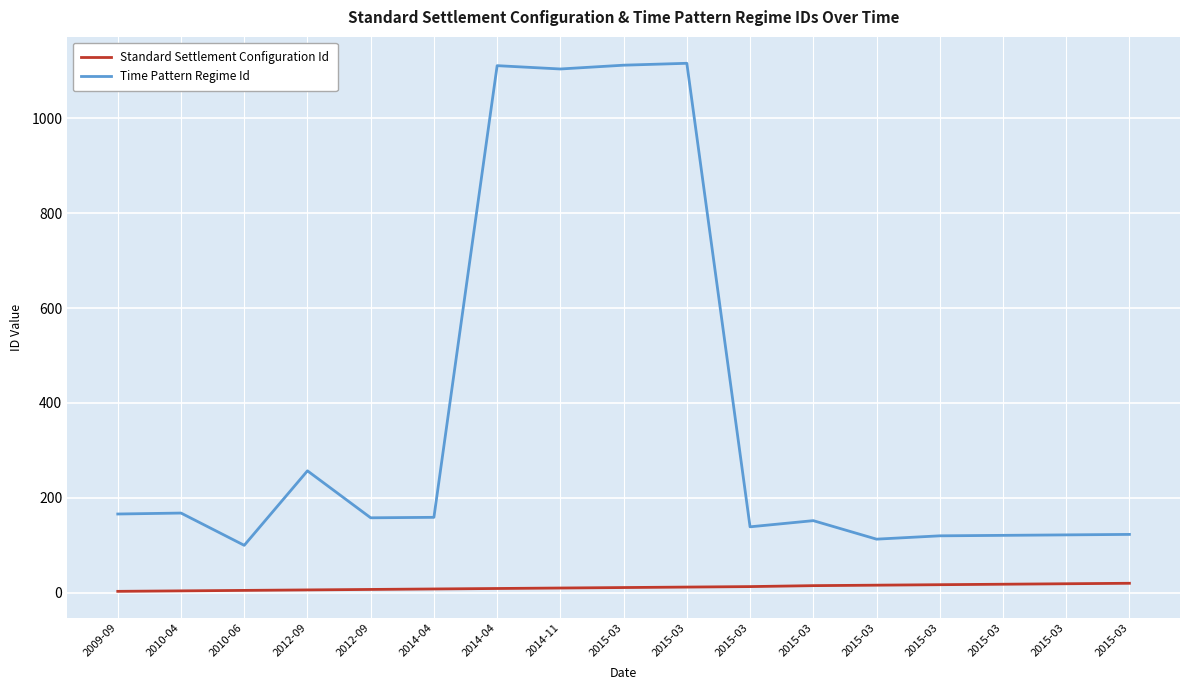

True or false: Standard Settlement Configuration Id and Time Pattern Regime Id intersect in this chart.

False